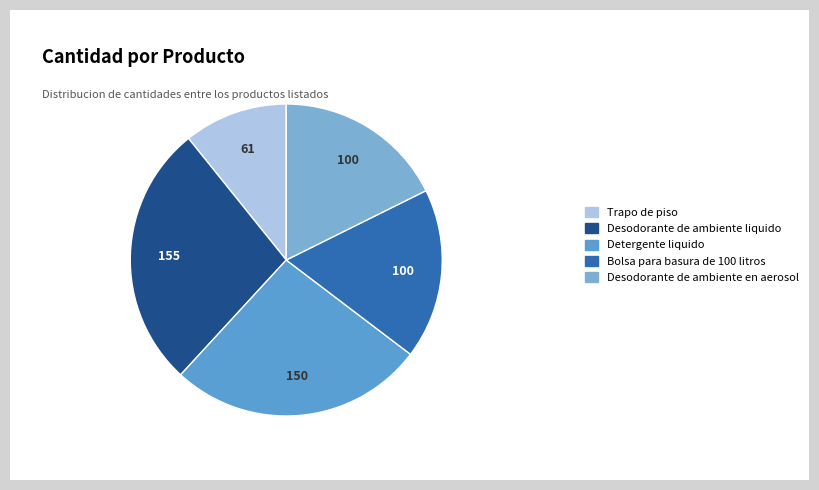

Is there a majority slice in this chart?

No